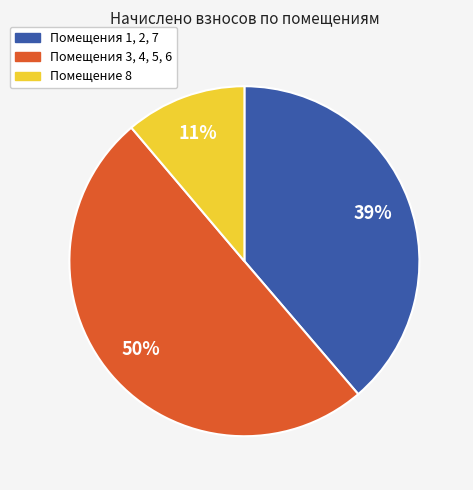

How many segments does this pie chart have?

3